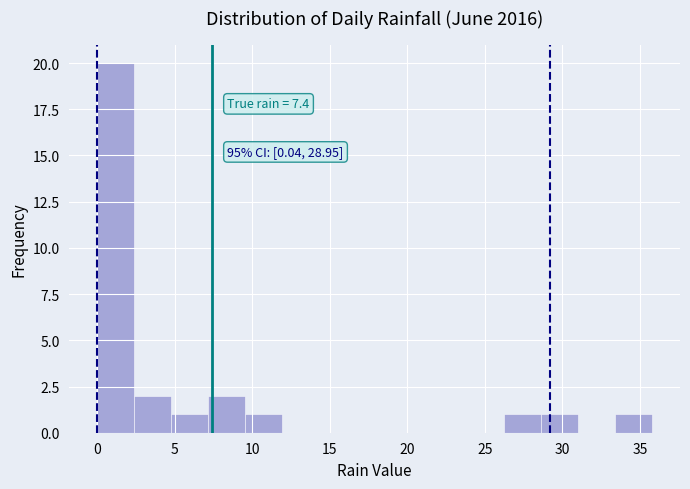

Over which range of the x-axis is the bar tallest?

0.0 to 2.5